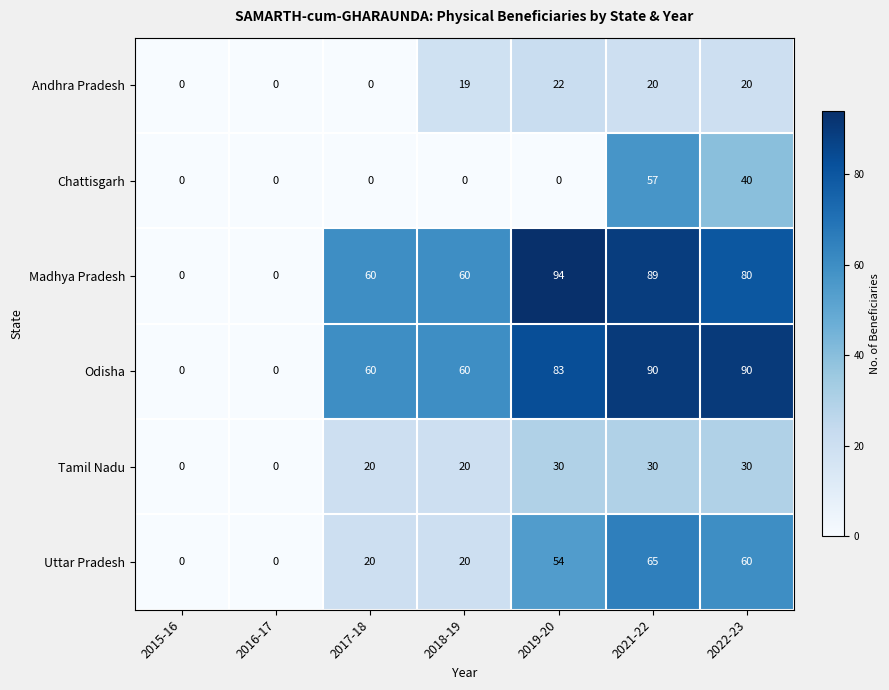

What is the sum of the Odisha values at 2022-23 and 2015-16?

90